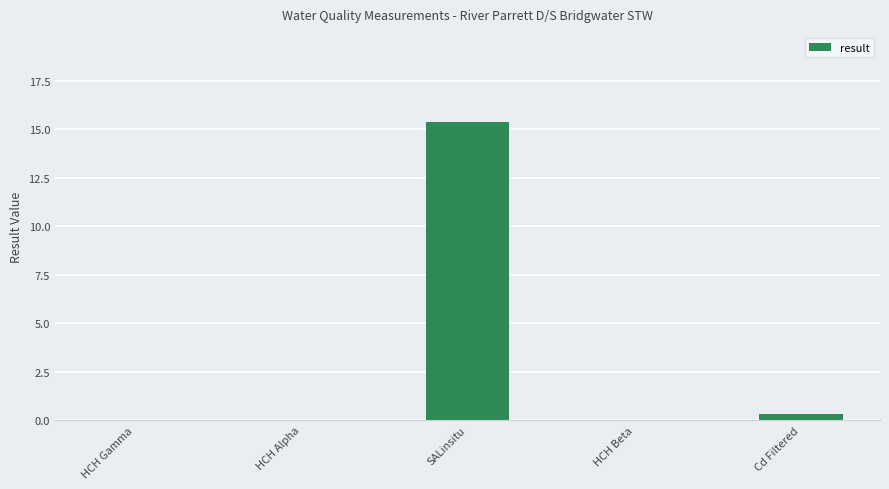

Is it true that the value at HCH Beta is 0.0?

True